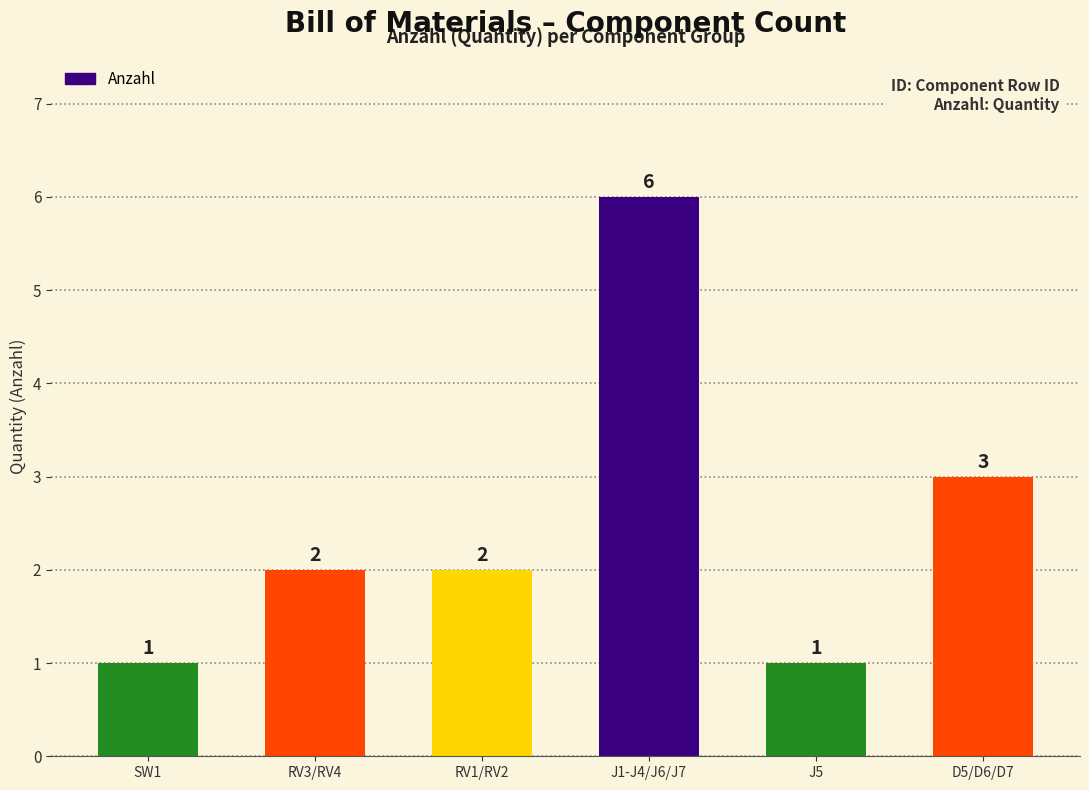

The value at J1-J4/J6/J7 is 2. True or false?

False